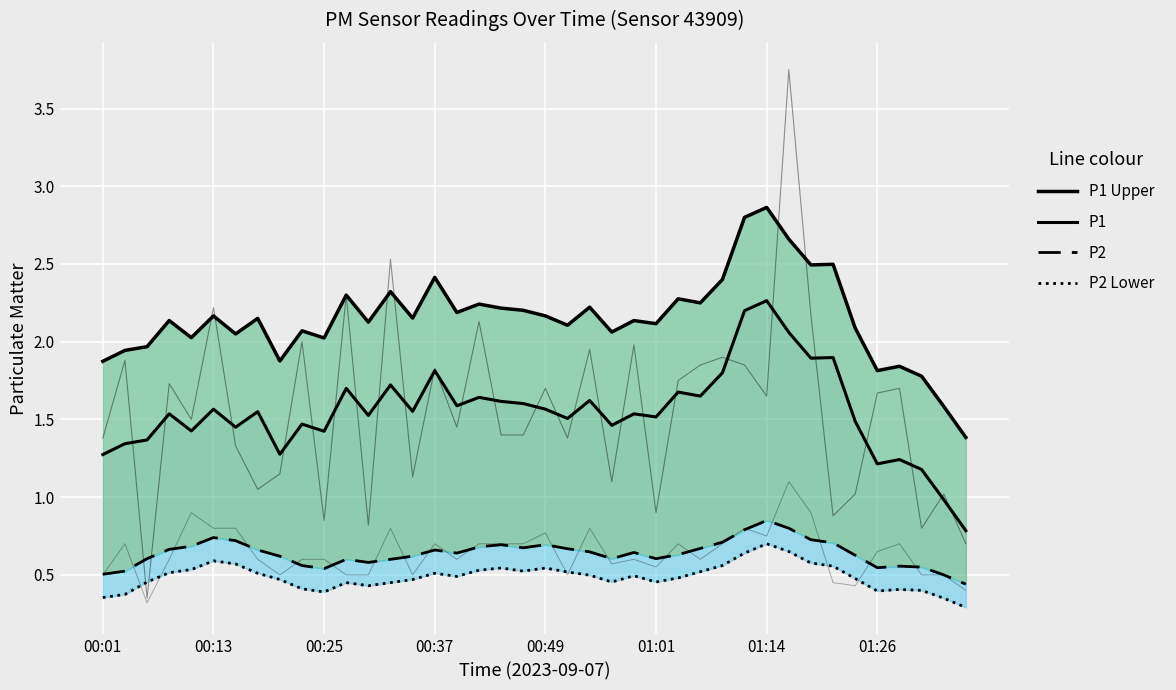

True or false: P2 Lower and P1 intersect in this chart.

False